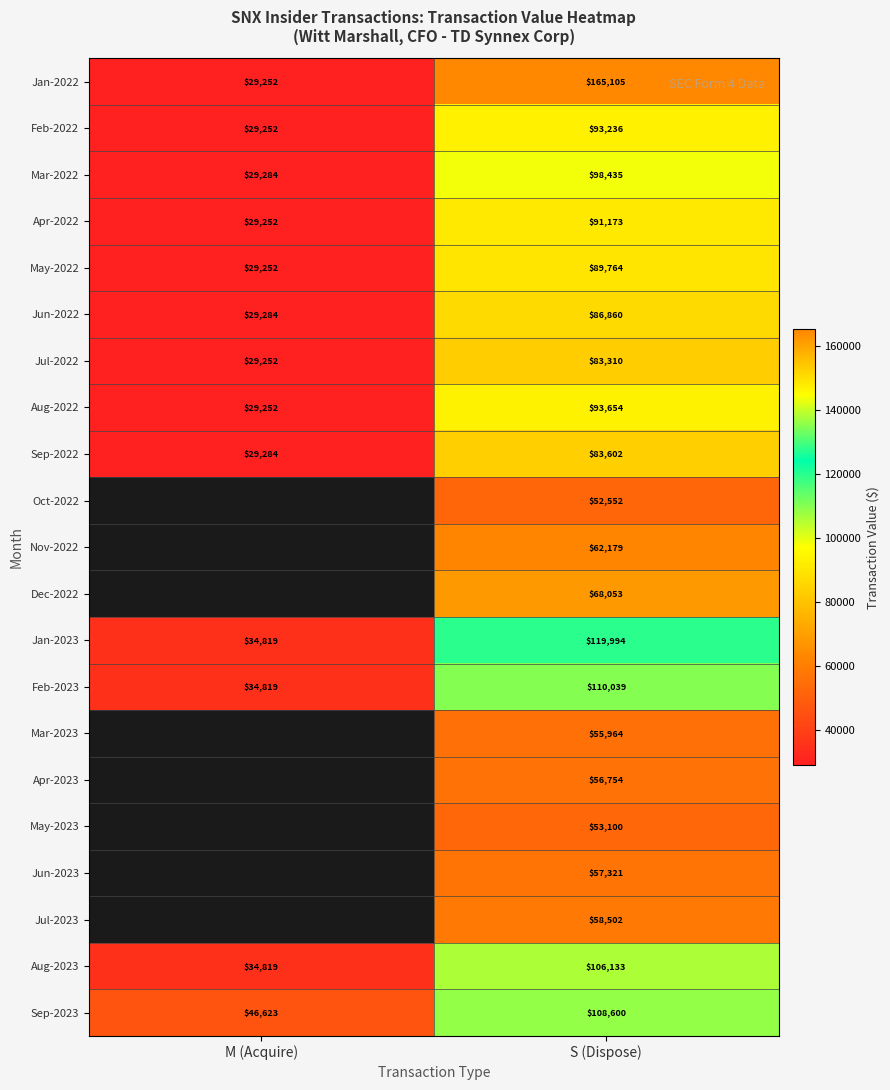

At how many categories does at least one series exceed 110362?

1